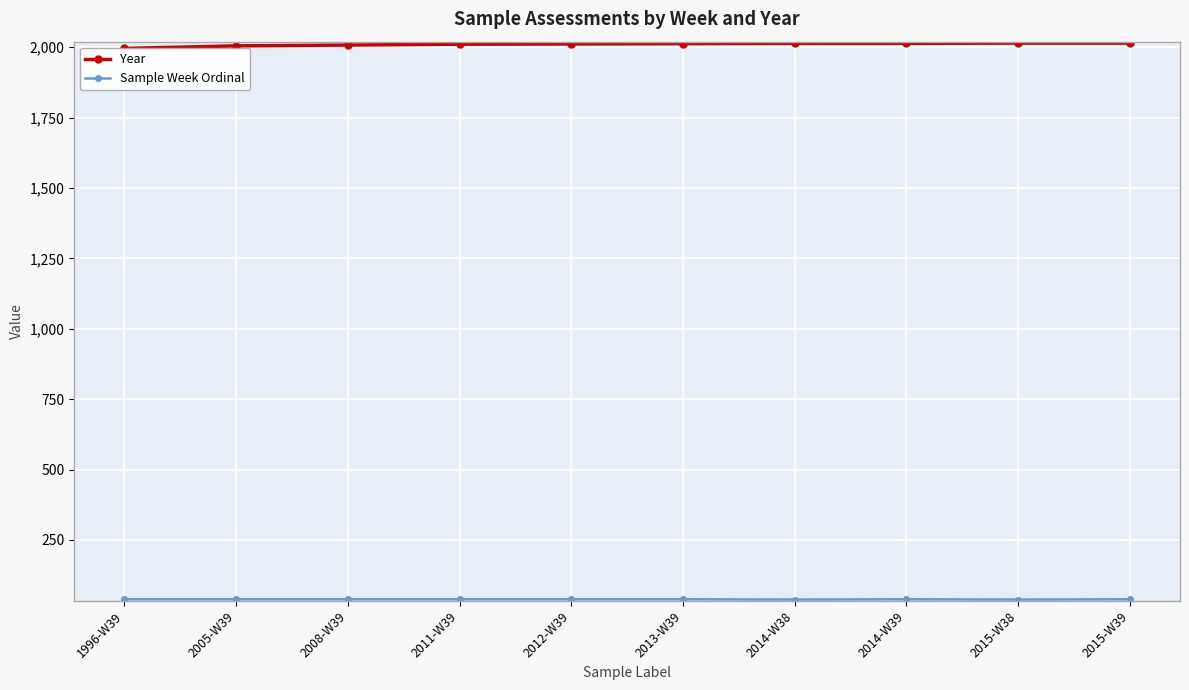

How many series are shown in this chart?

2